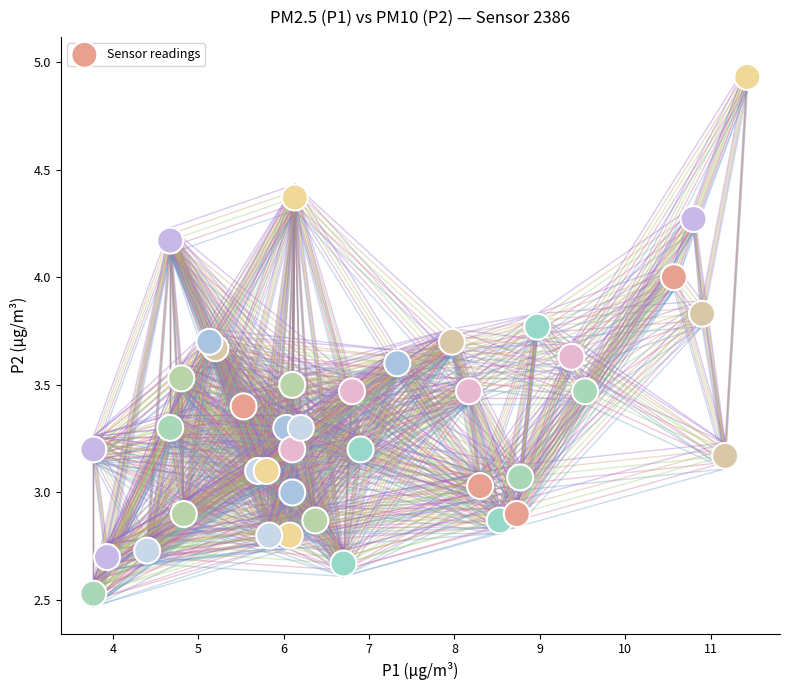

What is the range of X values (max minus min)?

7.7